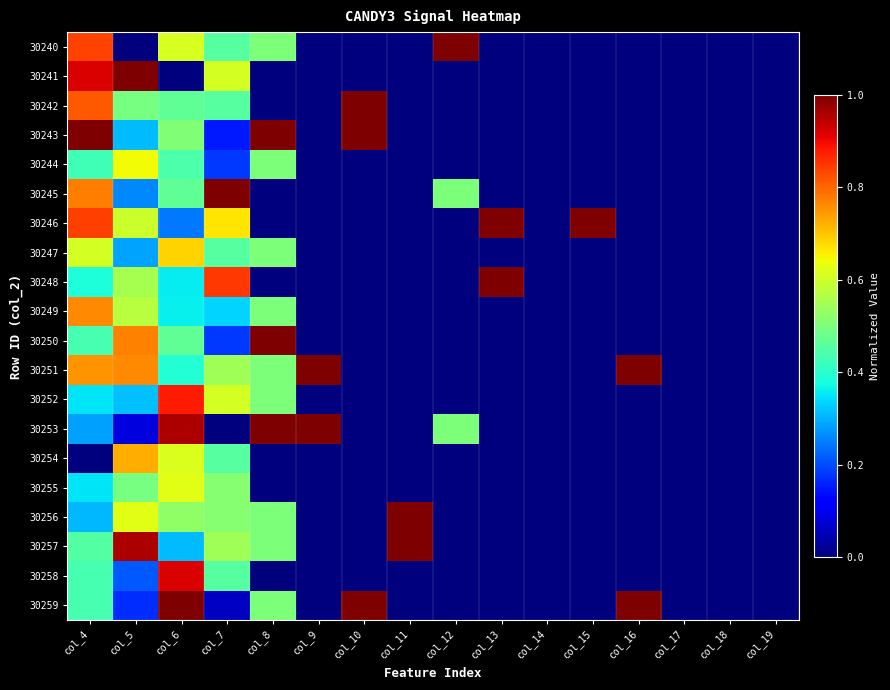

Reading left to right, transcribe all the data shown in this chart.

30240: col_4=0.8	col_5=0.0	col_6=0.6	col_7=0.5	col_8=0.5	col_9=0.0	col_10=0.0	col_11=0.0	col_12=1.0	col_13=0.0	col_14=0.0	col_15=0.0	col_16=0.0	col_17=0.0	col_18=0.0	col_19=0.0
30241: col_4=0.9	col_5=1.0	col_6=0.0	col_7=0.6	col_8=0.0	col_9=0.0	col_10=0.0	col_11=0.0	col_12=0.0	col_13=0.0	col_14=0.0	col_15=0.0	col_16=0.0	col_17=0.0	col_18=0.0	col_19=0.0
30242: col_4=0.8	col_5=0.5	col_6=0.5	col_7=0.5	col_8=0.0	col_9=0.0	col_10=1.0	col_11=0.0	col_12=0.0	col_13=0.0	col_14=0.0	col_15=0.0	col_16=0.0	col_17=0.0	col_18=0.0	col_19=0.0
30243: col_4=1.0	col_5=0.3	col_6=0.5	col_7=0.2	col_8=1.0	col_9=0.0	col_10=1.0	col_11=0.0	col_12=0.0	col_13=0.0	col_14=0.0	col_15=0.0	col_16=0.0	col_17=0.0	col_18=0.0	col_19=0.0
30244: col_4=0.4	col_5=0.6	col_6=0.4	col_7=0.2	col_8=0.5	col_9=0.0	col_10=0.0	col_11=0.0	col_12=0.0	col_13=0.0	col_14=0.0	col_15=0.0	col_16=0.0	col_17=0.0	col_18=0.0	col_19=0.0
30245: col_4=0.8	col_5=0.3	col_6=0.5	col_7=1.0	col_8=0.0	col_9=0.0	col_10=0.0	col_11=0.0	col_12=0.5	col_13=0.0	col_14=0.0	col_15=0.0	col_16=0.0	col_17=0.0	col_18=0.0	col_19=0.0
30246: col_4=0.8	col_5=0.6	col_6=0.2	col_7=0.7	col_8=0.0	col_9=0.0	col_10=0.0	col_11=0.0	col_12=0.0	col_13=1.0	col_14=0.0	col_15=1.0	col_16=0.0	col_17=0.0	col_18=0.0	col_19=0.0
30247: col_4=0.6	col_5=0.3	col_6=0.7	col_7=0.5	col_8=0.5	col_9=0.0	col_10=0.0	col_11=0.0	col_12=0.0	col_13=0.0	col_14=0.0	col_15=0.0	col_16=0.0	col_17=0.0	col_18=0.0	col_19=0.0
30248: col_4=0.4	col_5=0.6	col_6=0.4	col_7=0.8	col_8=0.0	col_9=0.0	col_10=0.0	col_11=0.0	col_12=0.0	col_13=1.0	col_14=0.0	col_15=0.0	col_16=0.0	col_17=0.0	col_18=0.0	col_19=0.0
30249: col_4=0.8	col_5=0.6	col_6=0.4	col_7=0.3	col_8=0.5	col_9=0.0	col_10=0.0	col_11=0.0	col_12=0.0	col_13=0.0	col_14=0.0	col_15=0.0	col_16=0.0	col_17=0.0	col_18=0.0	col_19=0.0
30250: col_4=0.4	col_5=0.8	col_6=0.5	col_7=0.2	col_8=1.0	col_9=0.0	col_10=0.0	col_11=0.0	col_12=0.0	col_13=0.0	col_14=0.0	col_15=0.0	col_16=0.0	col_17=0.0	col_18=0.0	col_19=0.0
30251: col_4=0.8	col_5=0.8	col_6=0.4	col_7=0.5	col_8=0.5	col_9=1.0	col_10=0.0	col_11=0.0	col_12=0.0	col_13=0.0	col_14=0.0	col_15=0.0	col_16=1.0	col_17=0.0	col_18=0.0	col_19=0.0
30252: col_4=0.3	col_5=0.3	col_6=0.9	col_7=0.6	col_8=0.5	col_9=0.0	col_10=0.0	col_11=0.0	col_12=0.0	col_13=0.0	col_14=0.0	col_15=0.0	col_16=0.0	col_17=0.0	col_18=0.0	col_19=0.0
30253: col_4=0.3	col_5=0.1	col_6=1.0	col_7=0.0	col_8=1.0	col_9=1.0	col_10=0.0	col_11=0.0	col_12=0.5	col_13=0.0	col_14=0.0	col_15=0.0	col_16=0.0	col_17=0.0	col_18=0.0	col_19=0.0
30254: col_4=0.0	col_5=0.7	col_6=0.6	col_7=0.5	col_8=0.0	col_9=0.0	col_10=0.0	col_11=0.0	col_12=0.0	col_13=0.0	col_14=0.0	col_15=0.0	col_16=0.0	col_17=0.0	col_18=0.0	col_19=0.0
30255: col_4=0.3	col_5=0.5	col_6=0.6	col_7=0.5	col_8=0.0	col_9=0.0	col_10=0.0	col_11=0.0	col_12=0.0	col_13=0.0	col_14=0.0	col_15=0.0	col_16=0.0	col_17=0.0	col_18=0.0	col_19=0.0
30256: col_4=0.3	col_5=0.6	col_6=0.5	col_7=0.5	col_8=0.5	col_9=0.0	col_10=0.0	col_11=1.0	col_12=0.0	col_13=0.0	col_14=0.0	col_15=0.0	col_16=0.0	col_17=0.0	col_18=0.0	col_19=0.0
30257: col_4=0.5	col_5=1.0	col_6=0.3	col_7=0.5	col_8=0.5	col_9=0.0	col_10=0.0	col_11=1.0	col_12=0.0	col_13=0.0	col_14=0.0	col_15=0.0	col_16=0.0	col_17=0.0	col_18=0.0	col_19=0.0
30258: col_4=0.4	col_5=0.2	col_6=0.9	col_7=0.5	col_8=0.0	col_9=0.0	col_10=0.0	col_11=0.0	col_12=0.0	col_13=0.0	col_14=0.0	col_15=0.0	col_16=0.0	col_17=0.0	col_18=0.0	col_19=0.0
30259: col_4=0.4	col_5=0.2	col_6=1.0	col_7=0.1	col_8=0.5	col_9=0.0	col_10=1.0	col_11=0.0	col_12=0.0	col_13=0.0	col_14=0.0	col_15=0.0	col_16=1.0	col_17=0.0	col_18=0.0	col_19=0.0